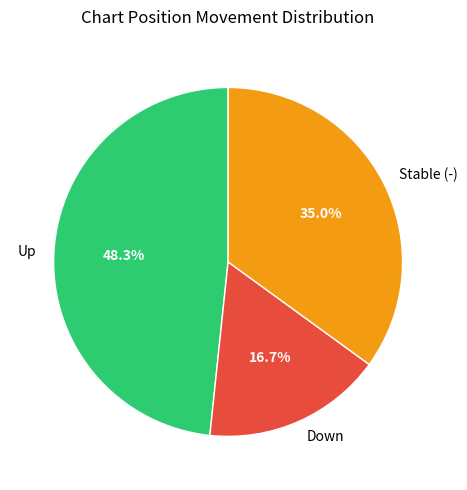

How many slices are in this pie chart?

3